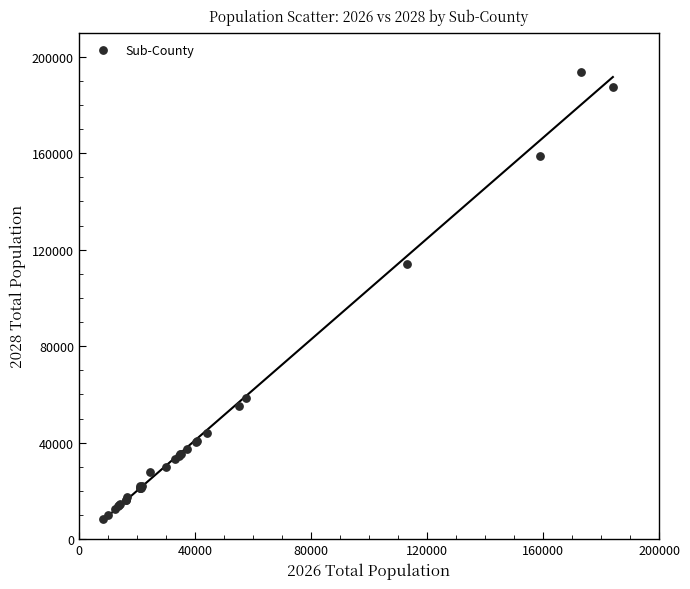

What Y value in the scatter plot is closest to 101150?

114100